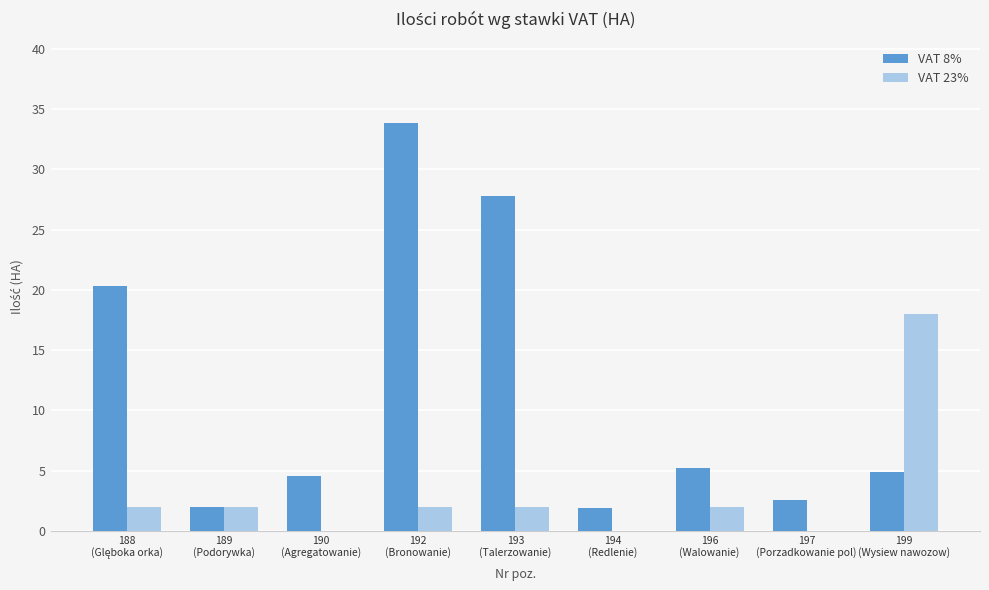

Which series has the largest total across all categories?

VAT 8%